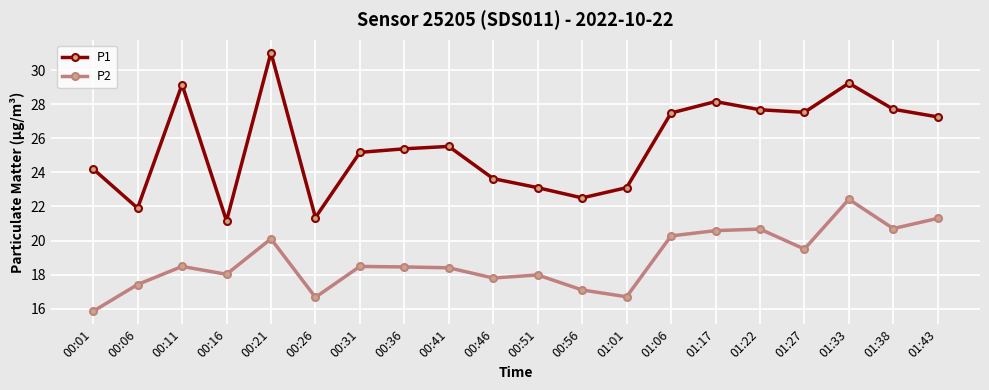

At which category does P1 reach its first local peak?

00:11